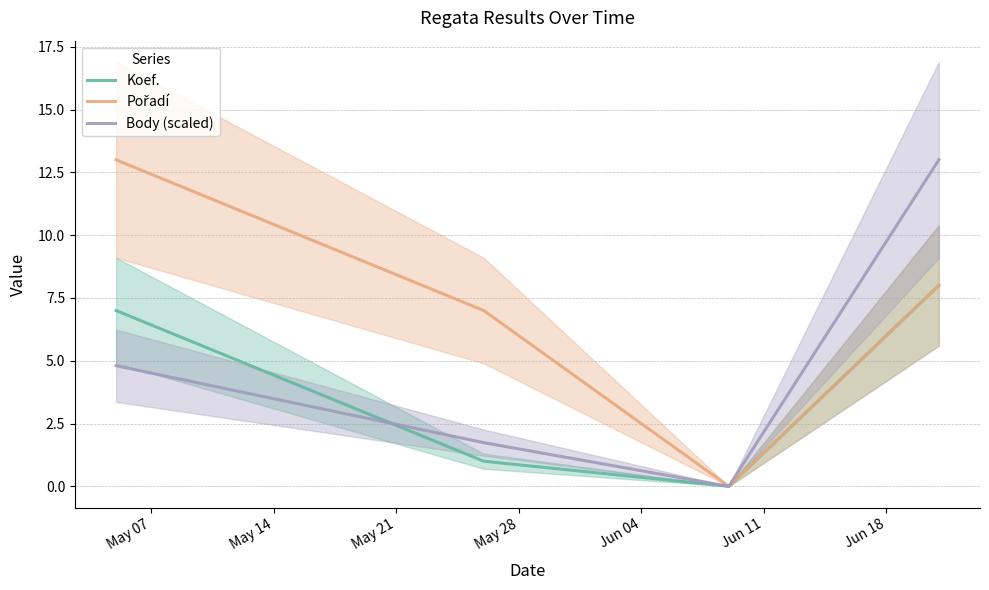

True or false: Body (scaled) and Koef. intersect in this chart.

True